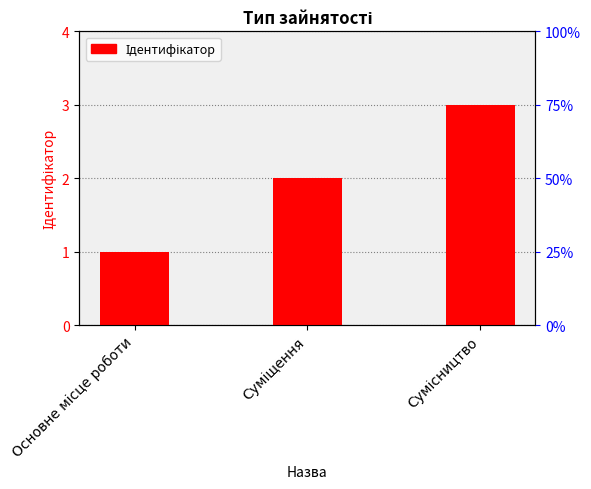

What is the change in value from Основне місце роботи to Суміщення?

+1